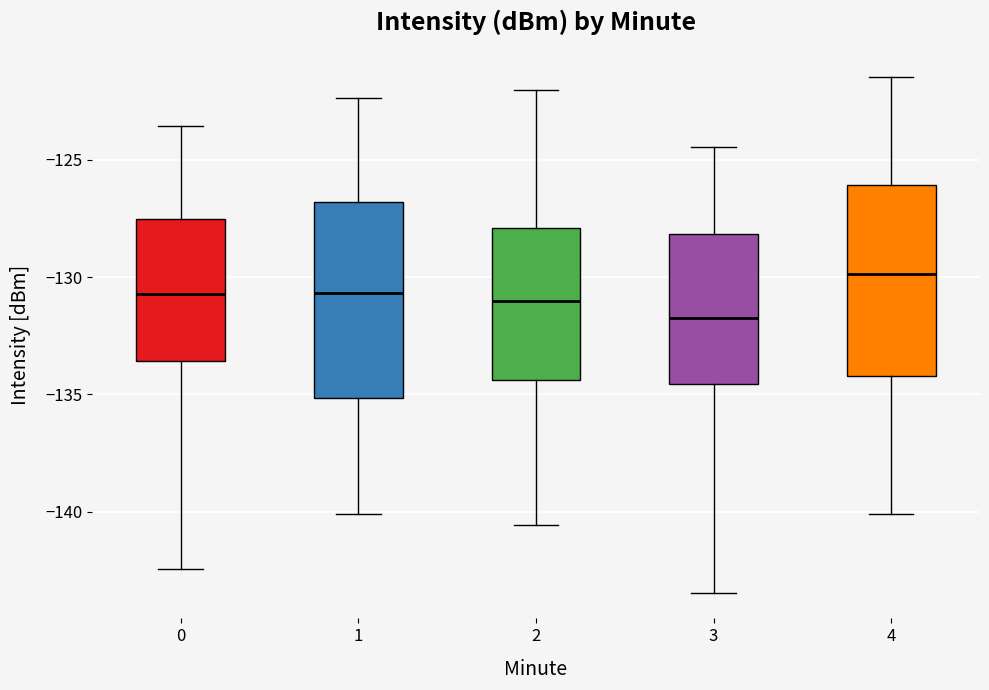

Reading left to right, transcribe this box plot: for each box, give where its median line is, the range the box spans, and where its two whiskers end, as read against the y-axis. The values are not printed on the chart, so give them approximately, as read against the axis.

0: median -130.5, box -133.5 to -127.5, whiskers -142.5 to -123.5
1: median -130.5, box -135.0 to -127.0, whiskers -140.0 to -122.5
2: median -131.0, box -134.5 to -128.0, whiskers -140.5 to -122.0
3: median -131.5, box -134.5 to -128.0, whiskers -143.5 to -124.5
4: median -130.0, box -134.0 to -126.0, whiskers -140.0 to -121.5